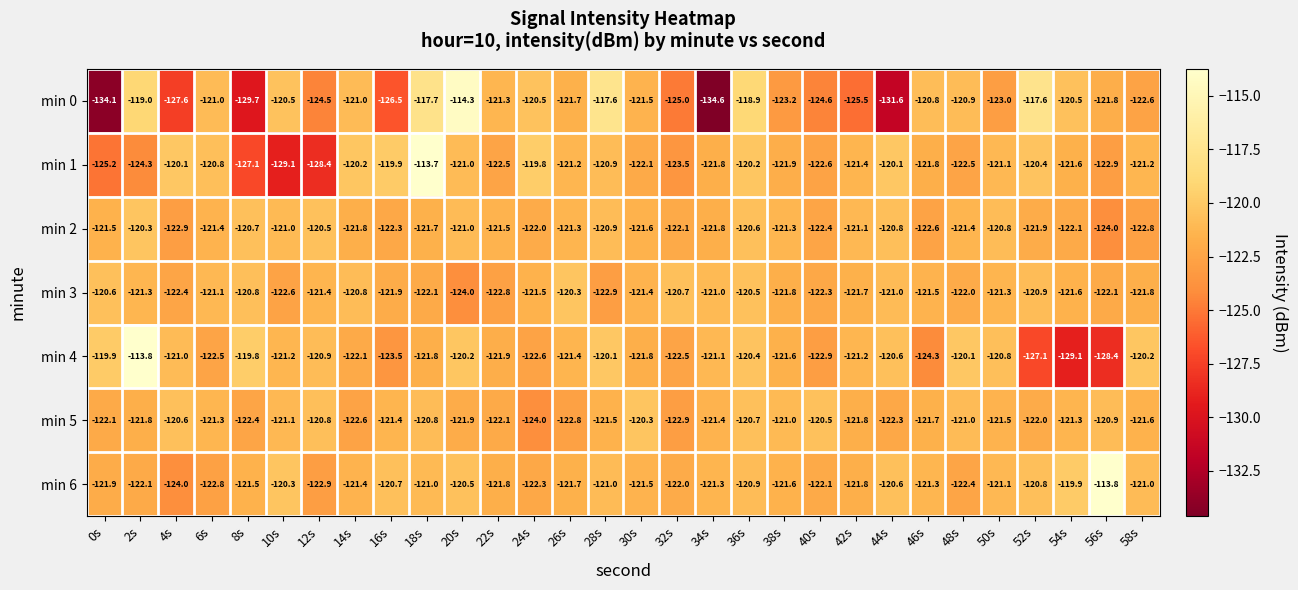

How many categories are shown in the chart?

30